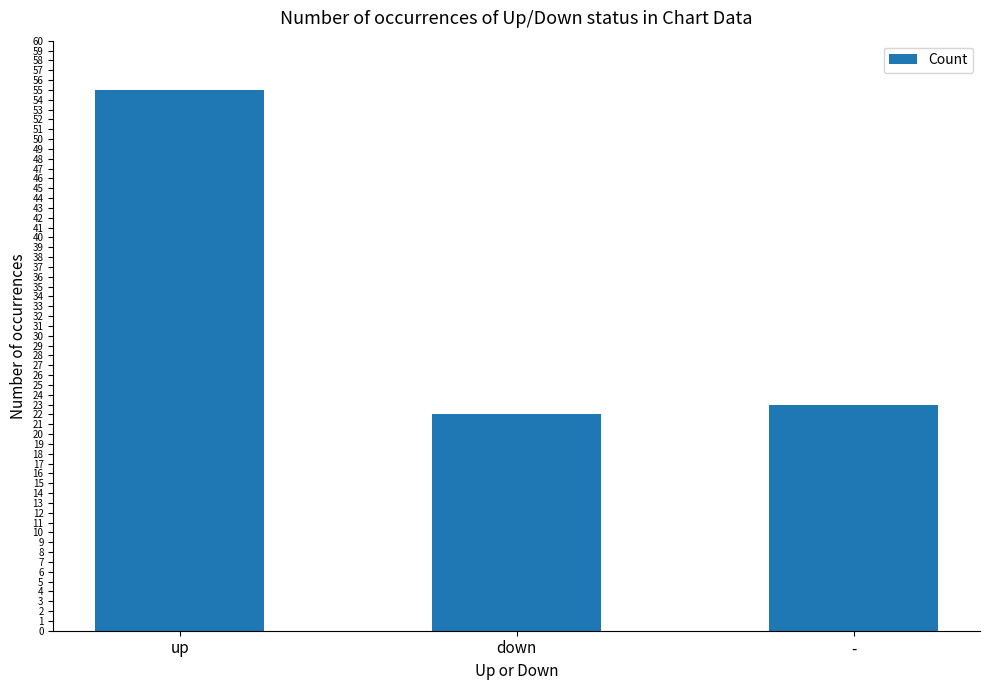

What is the label of the 2nd bar from the left?

down